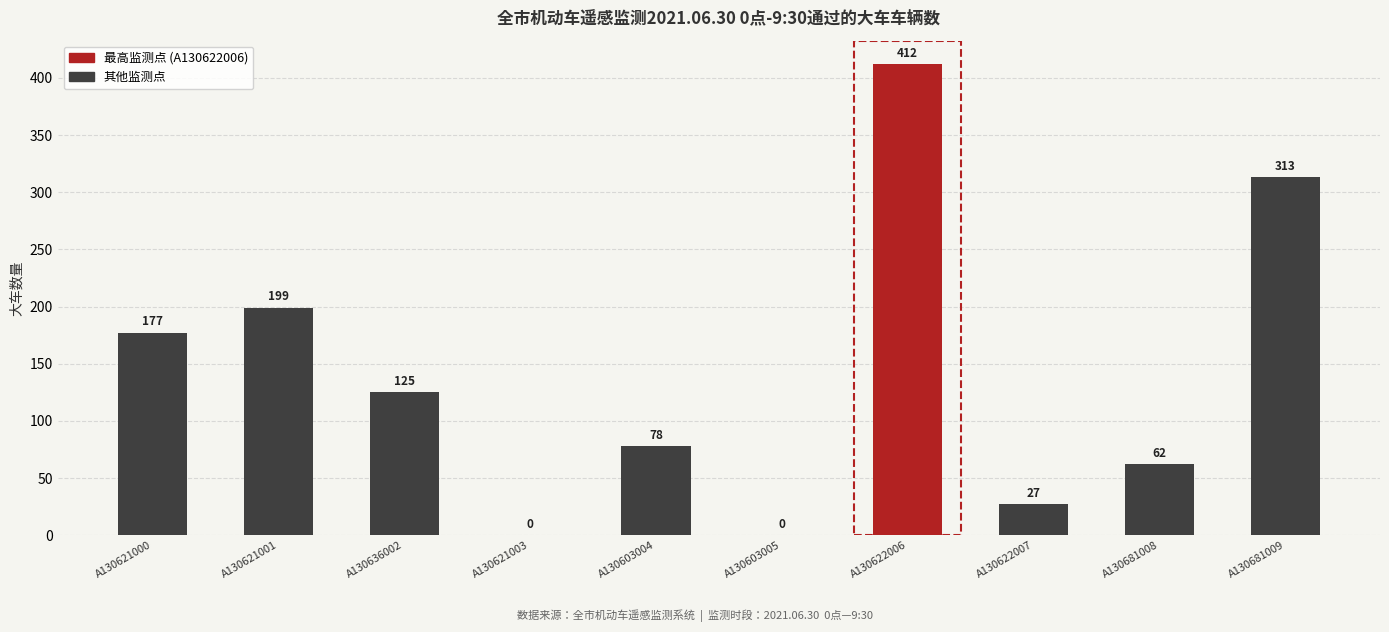

What is the sum of the values at A130681009 and A130603004?

391